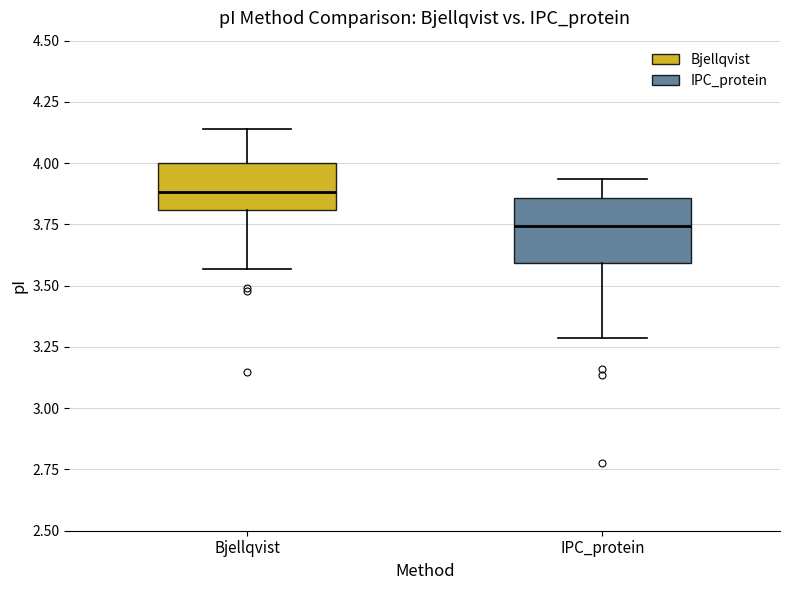

Which box's median line is the lowest?

IPC_protein